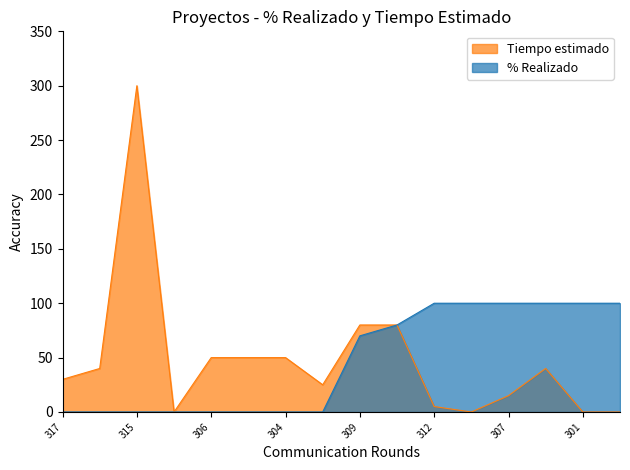

List the series in order of their overall mean, lowest first.

% Realizado, Tiempo estimado